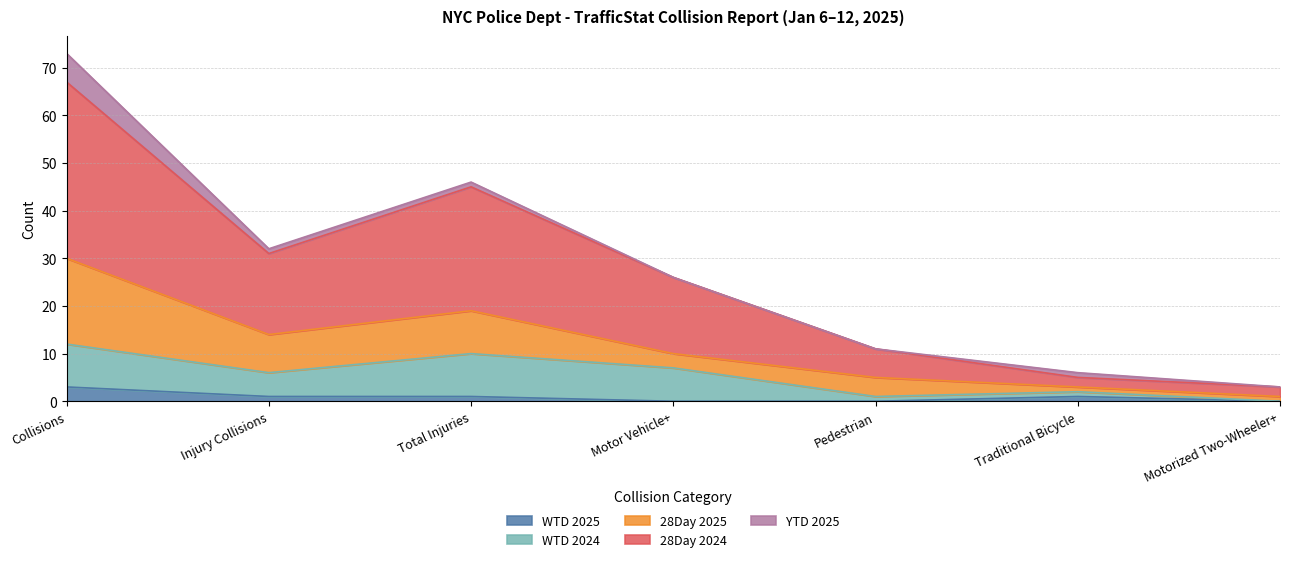

How many lines are shown in the chart?

5